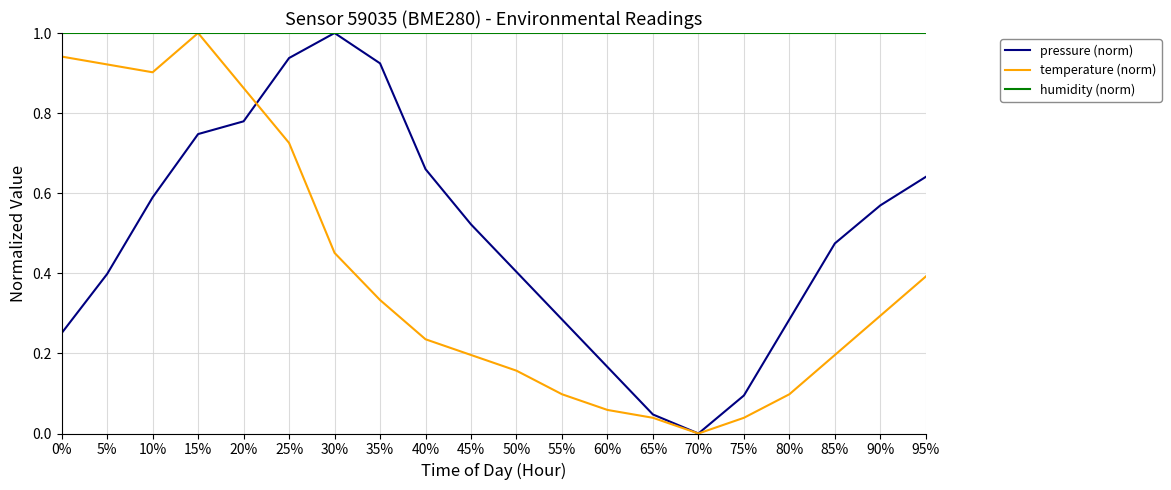

Between which two adjacent categories do pressure (norm) and temperature (norm) first intersect?

20% and 25%